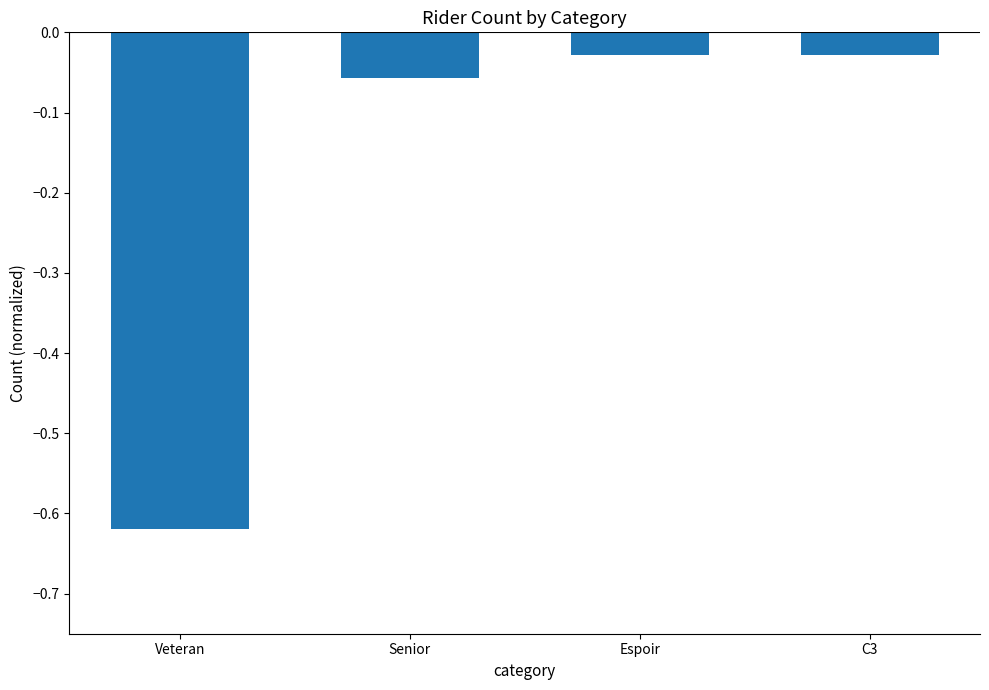

True or false: the data shows -0.0 at Espoir.

True